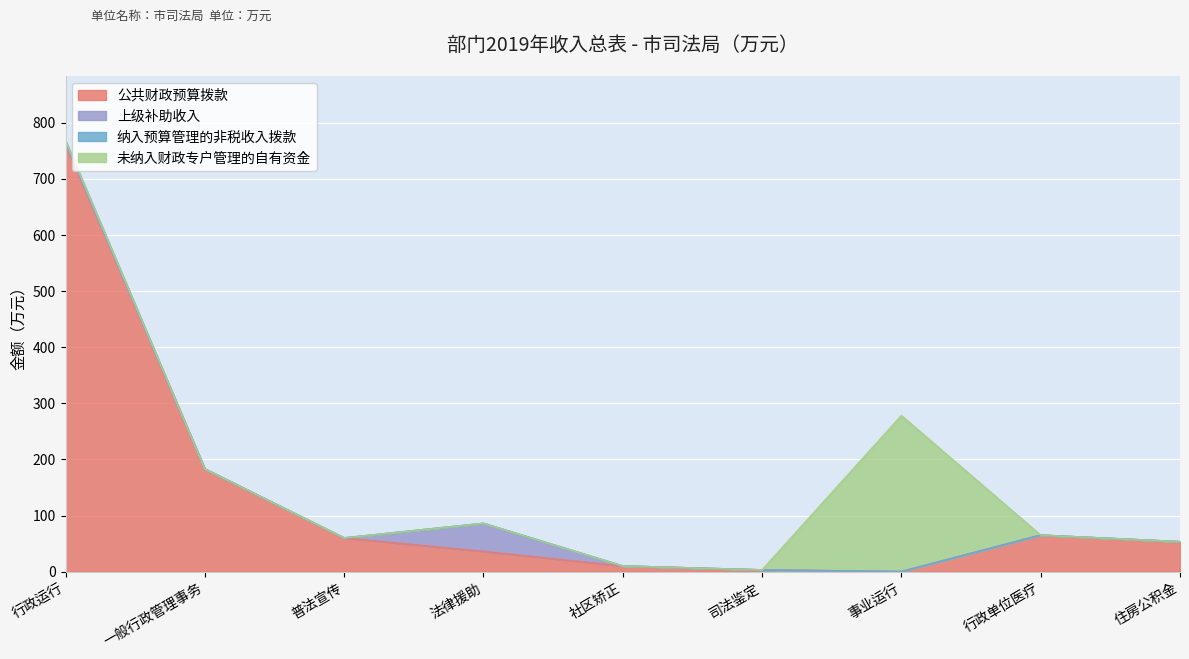

At how many categories does at least one series exceed 470?

1